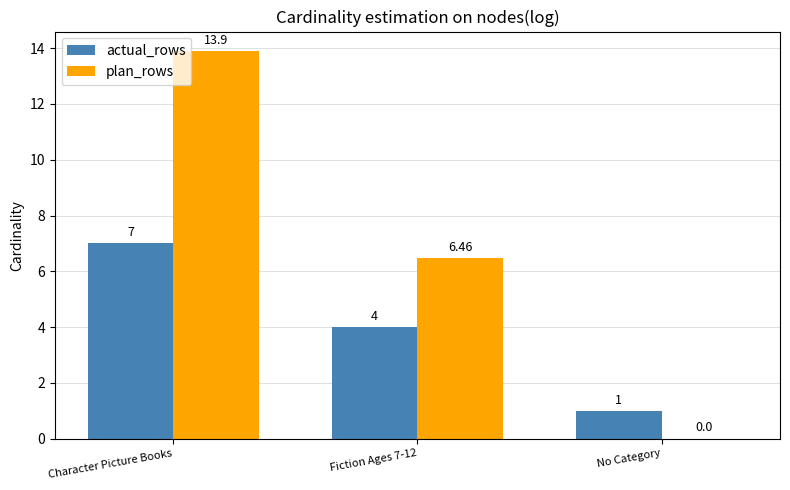

Which series has the largest total across all categories?

plan_rows